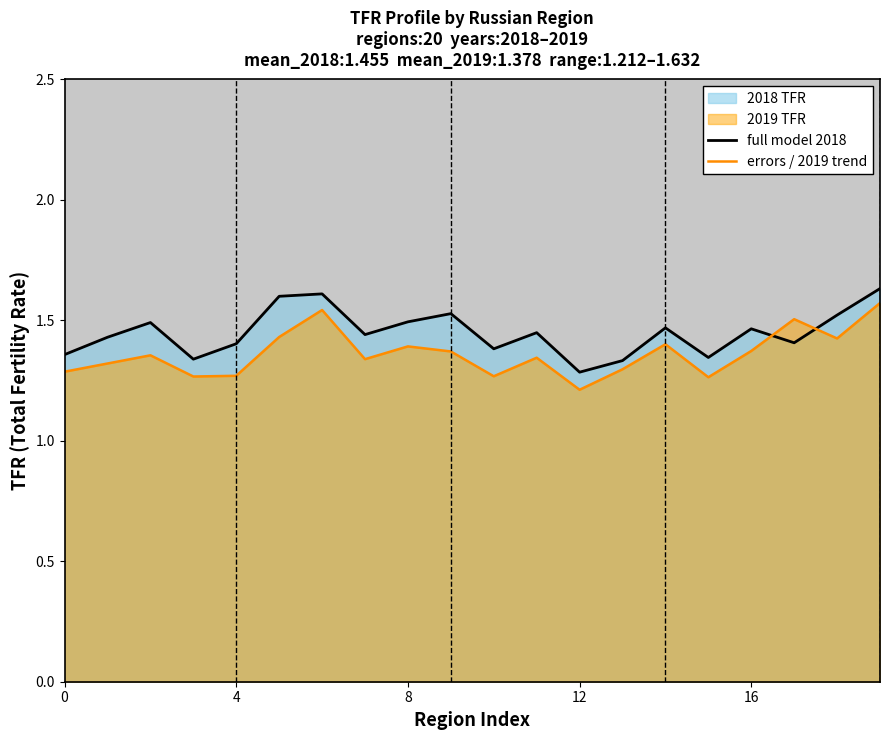

What is the spread (max minus min) of values at 0?

0.1